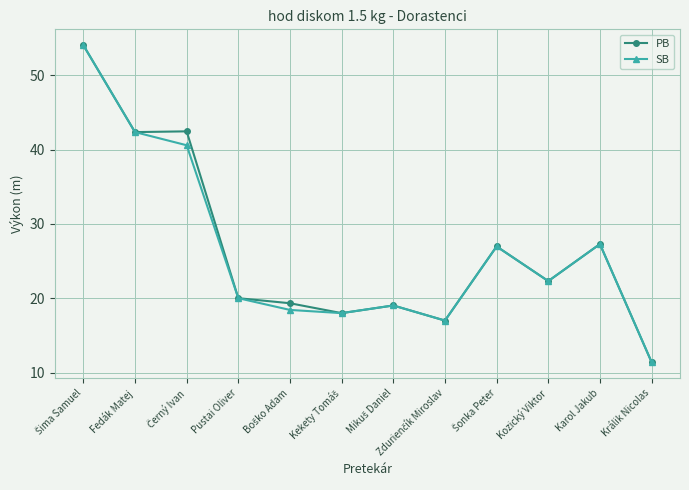

What is the total value across all series at Pustai Oliver?

40.0